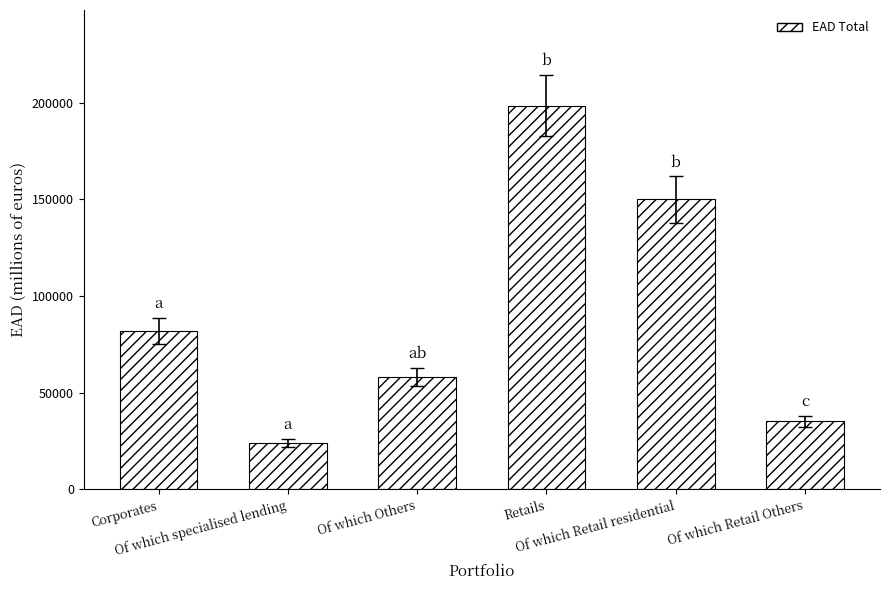

What is the ratio of the value at Retails to the value at Of which specialised lending?

8.3